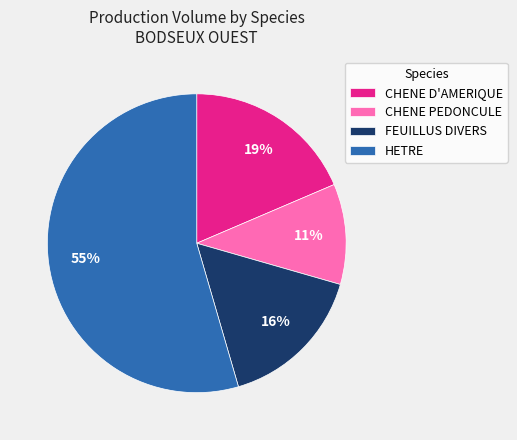

To the nearest percent, what is the difference between the largest and smallest slice percentages?

44%